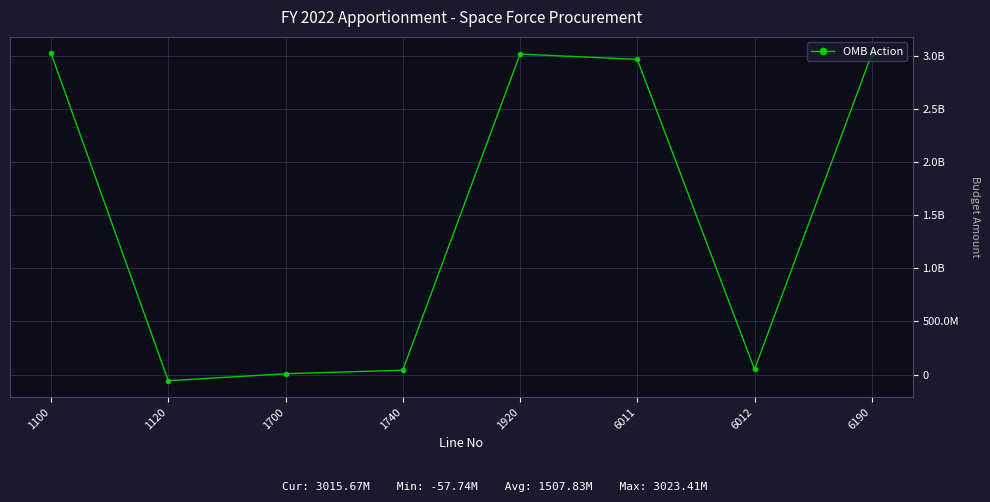

Reading right to left, extract all data points from this chart.

6190=3015666000	6012=50000000	6011=2965666000	1920=3015666000	1740=41540749	1700=8459251	1120=-57742000	1100=3023408000